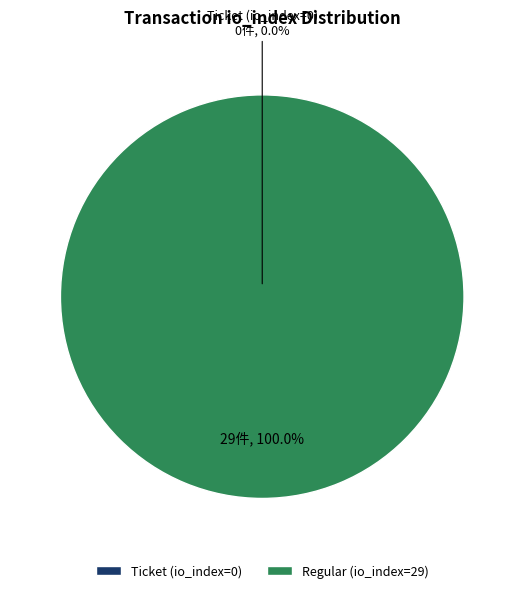

Which category has the biggest portion of the pie?

Regular (io_index=29)